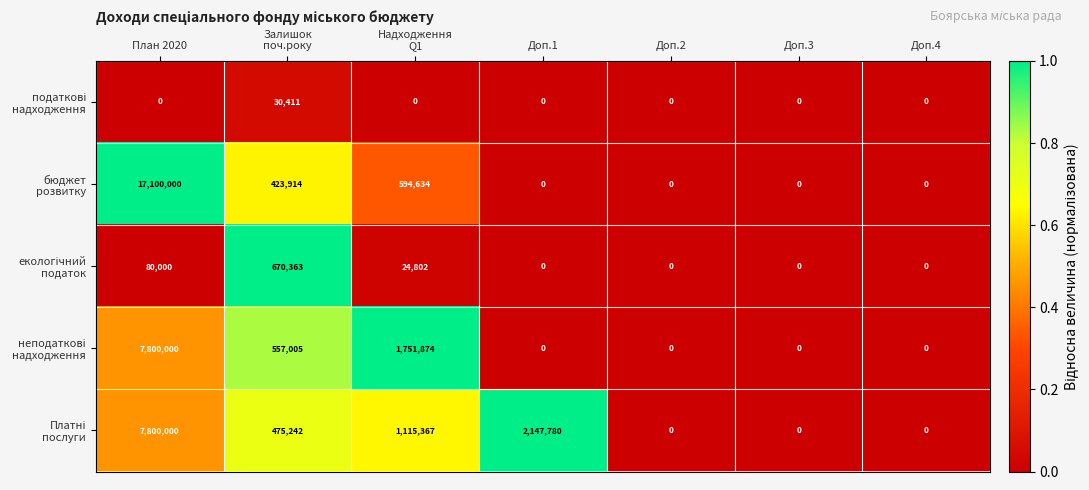

How many categories are shown in the chart?

7